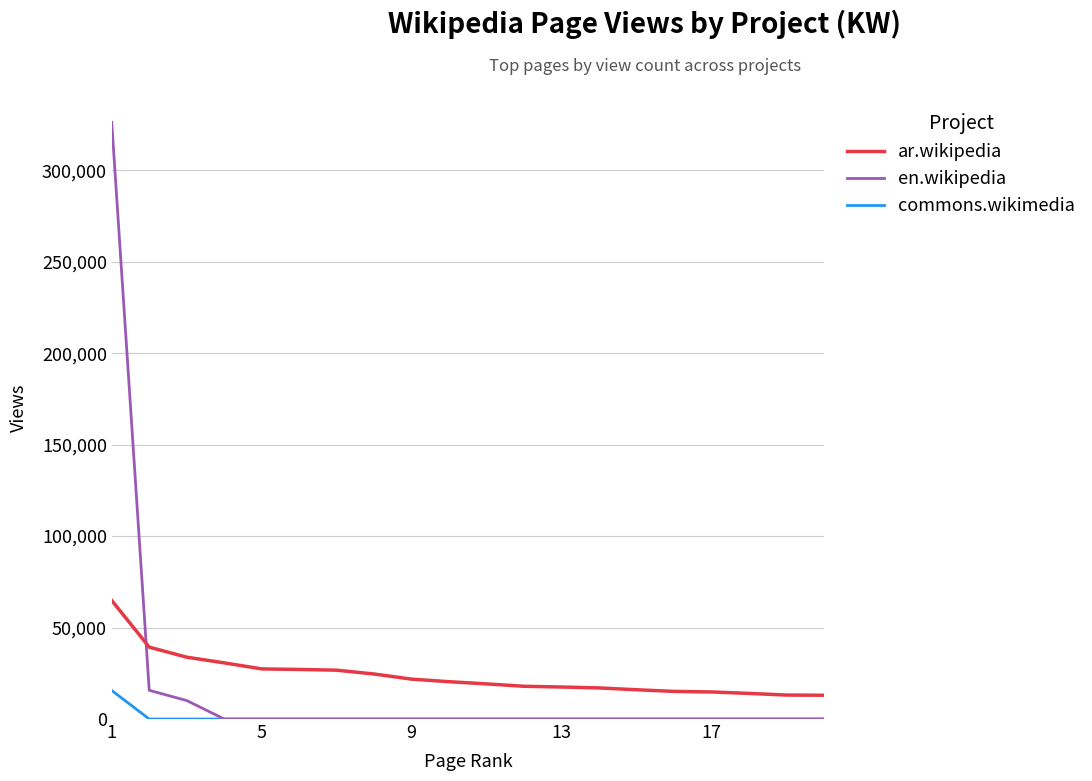

What is the maximum value for en.wikipedia?

326100